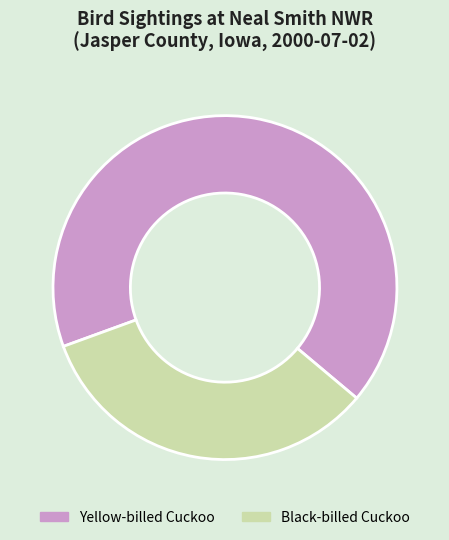

Does Black-billed Cuckoo account for over 50% of the chart?

No